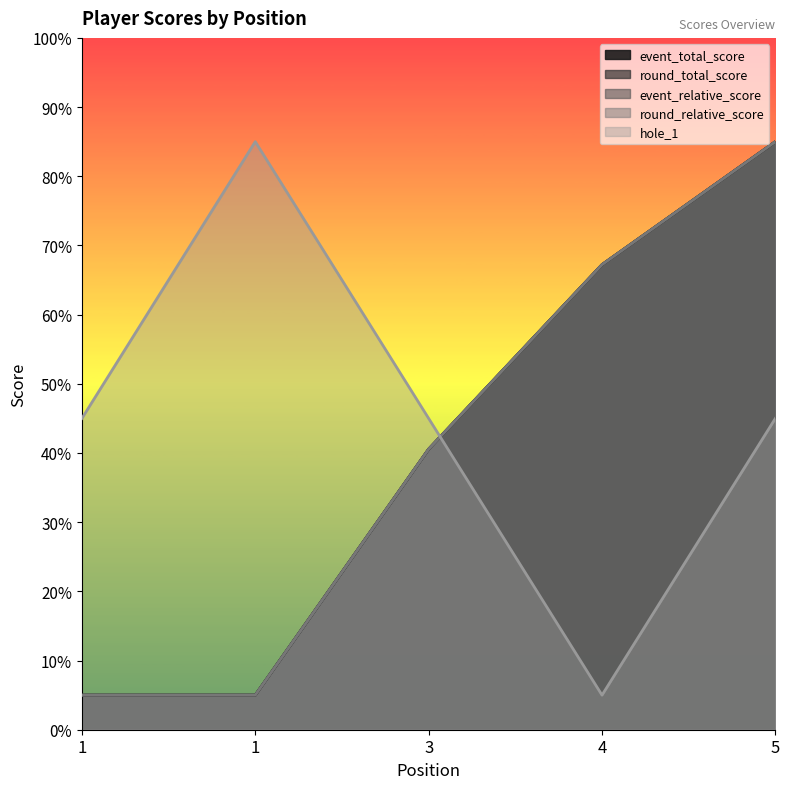

Which series has the largest range (max minus min)?

event_total_score